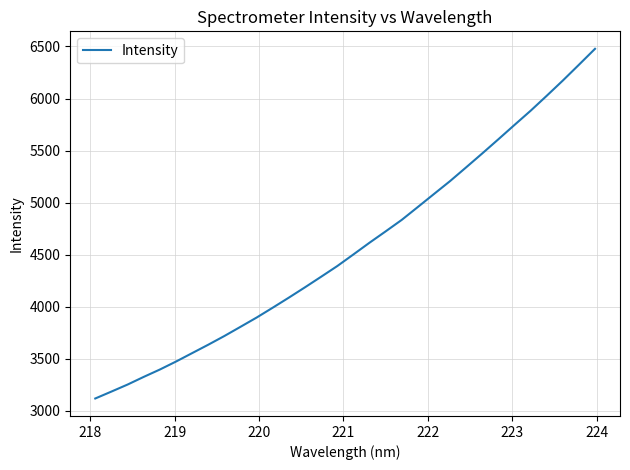

What is the difference between the maximum and minimum values?

3357.8